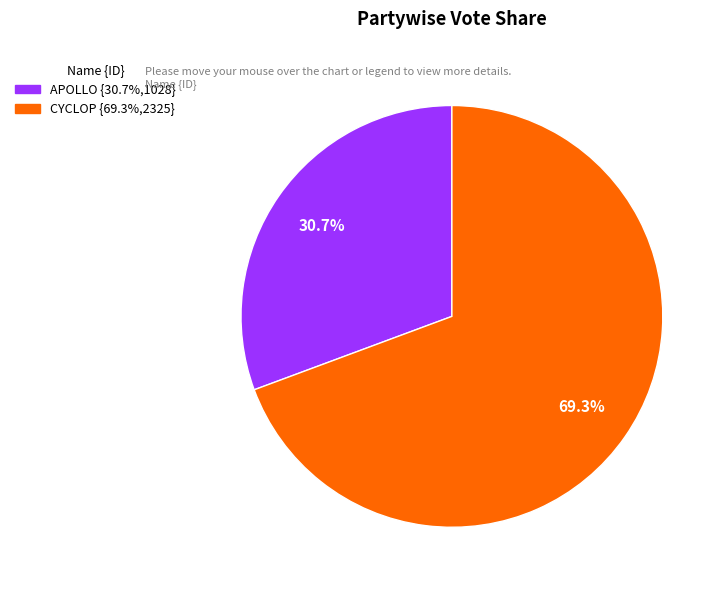

Which slice represents more than half of the pie?

CYCLOP